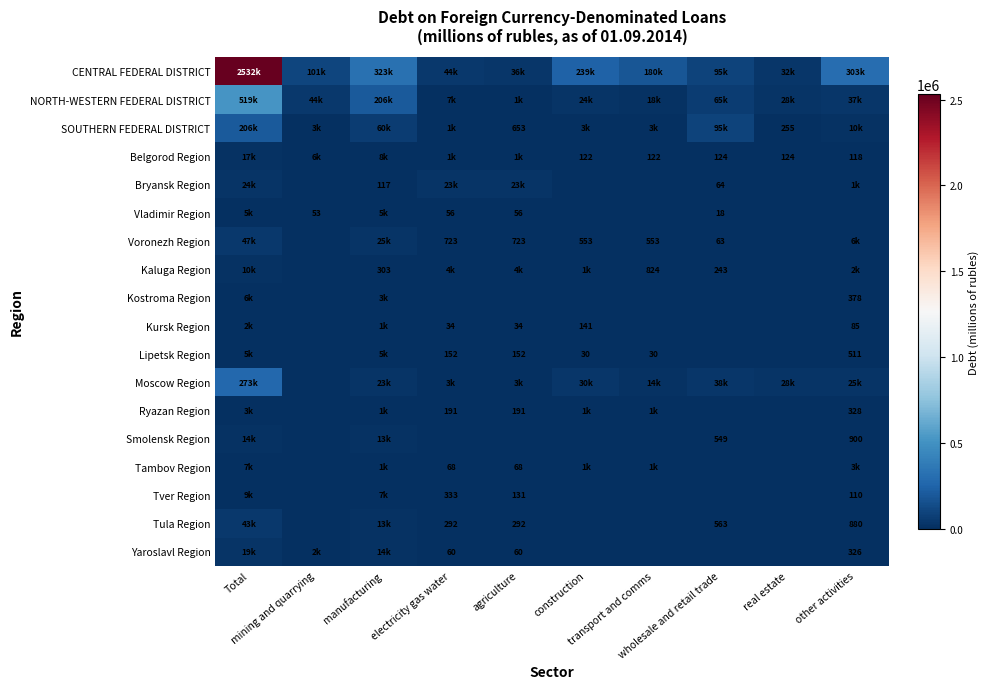

What is the total value across all series at construction?

304206